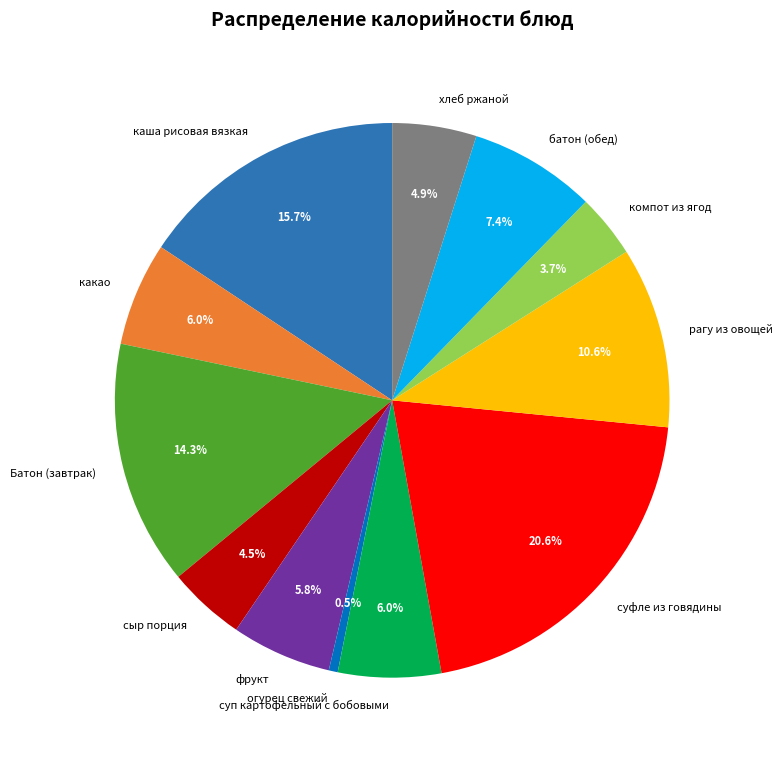

What percentage do суфле из говядины and Батон (завтрак) together represent?

34.9%